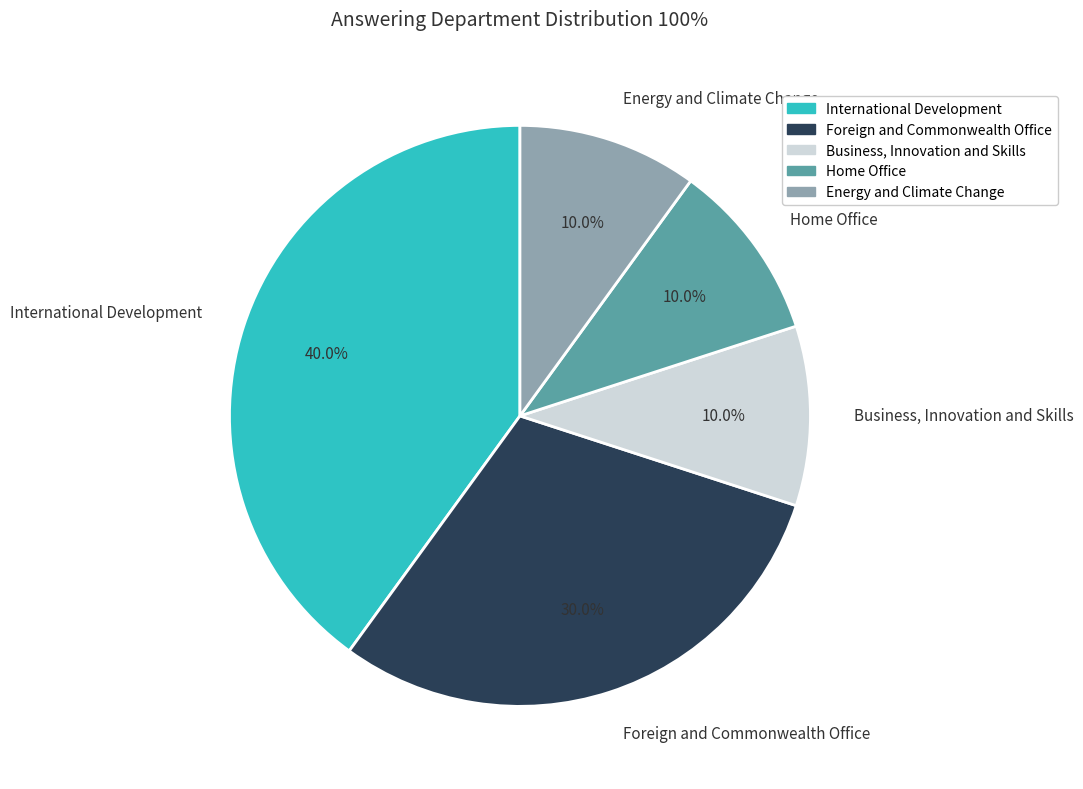

What is the ratio of the value at Foreign and Commonwealth Office to the value at Energy and Climate Change?

3.0